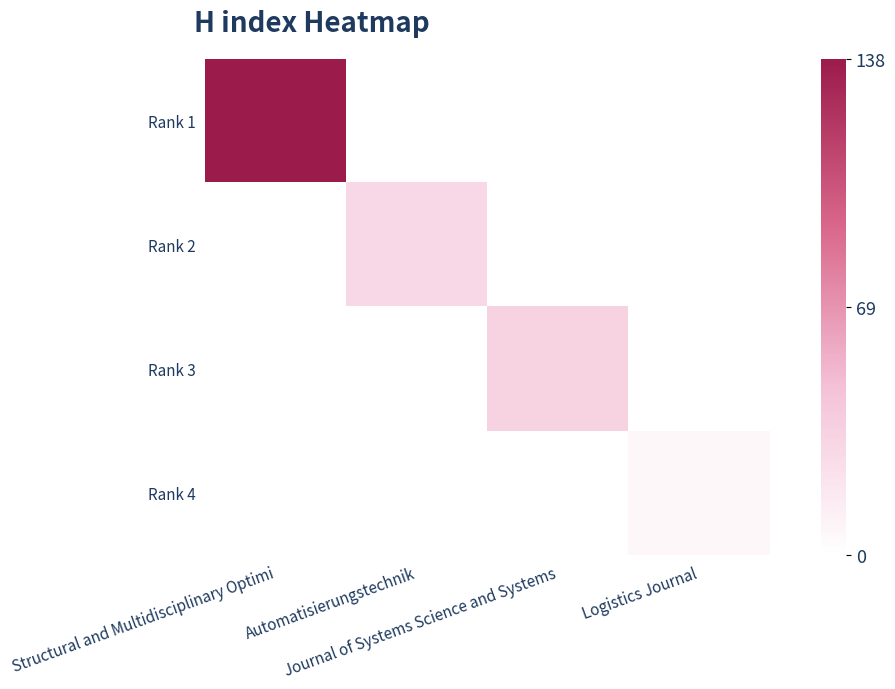

Reading left to right, what are all the values shown in this chart?

Rank 1: Structural and Multidisciplinary Optimi=138	Automatisierungstechnik=0	Journal of Systems Science and Systems=0	Logistics Journal=0
Rank 2: Structural and Multidisciplinary Optimi=0	Automatisierungstechnik=29	Journal of Systems Science and Systems=0	Logistics Journal=0
Rank 3: Structural and Multidisciplinary Optimi=0	Automatisierungstechnik=0	Journal of Systems Science and Systems=33	Logistics Journal=0
Rank 4: Structural and Multidisciplinary Optimi=0	Automatisierungstechnik=0	Journal of Systems Science and Systems=0	Logistics Journal=6